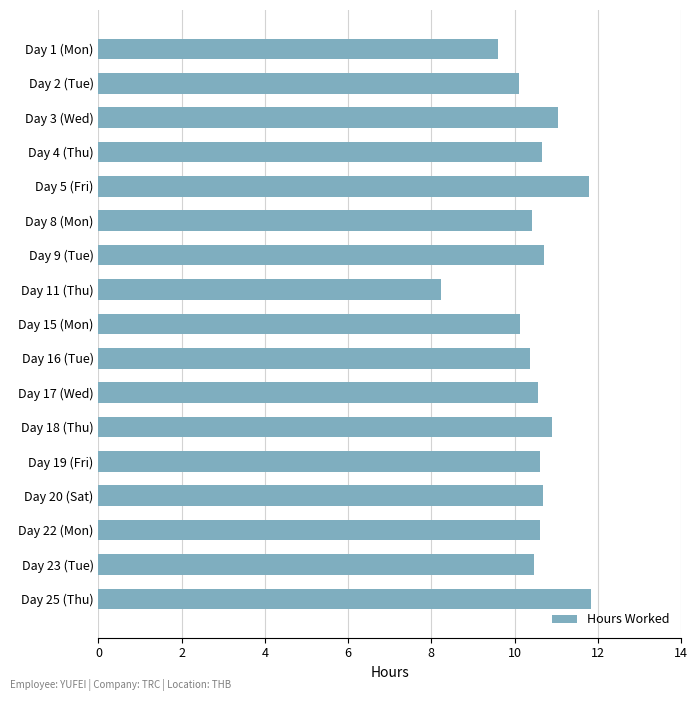

What is the difference between the maximum and minimum values?

3.6